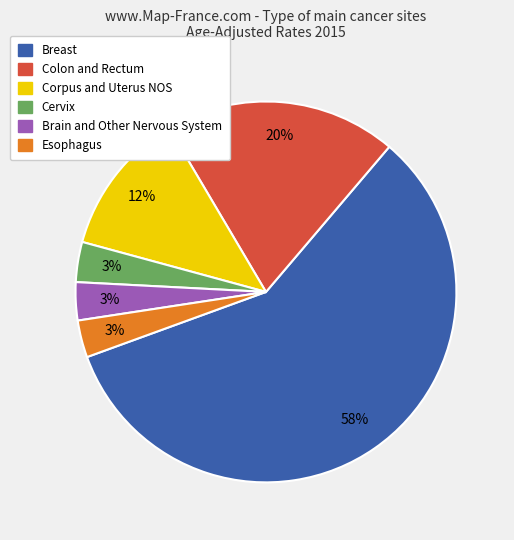

Does Breast represent more than half of the total?

Yes